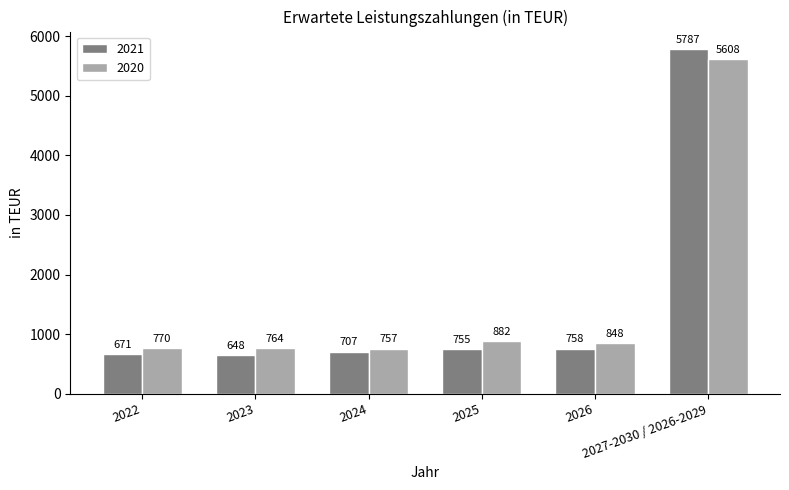

What value does the 2021 series have at 2026?

758